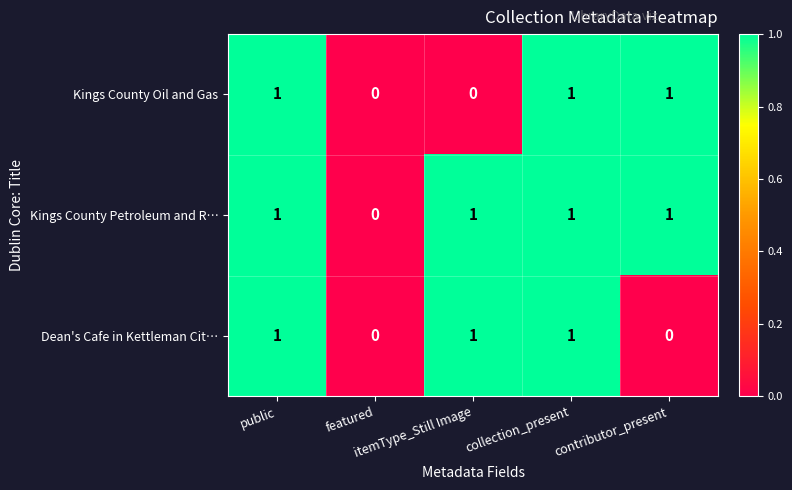

Count the Dean's Cafe in Kettleman Cit… values in the range 0 to 1.

5